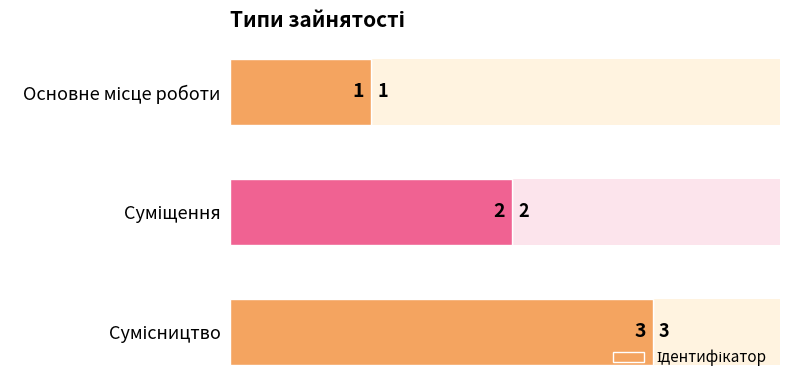

Rank the categories by value from highest to lowest.

2, 1, 0